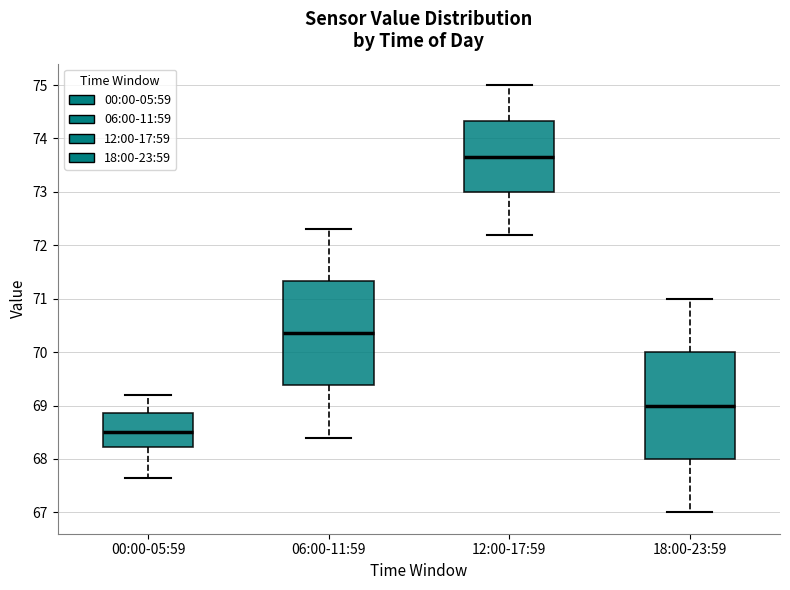

Which box has the lowest median line?

00:00-05:59